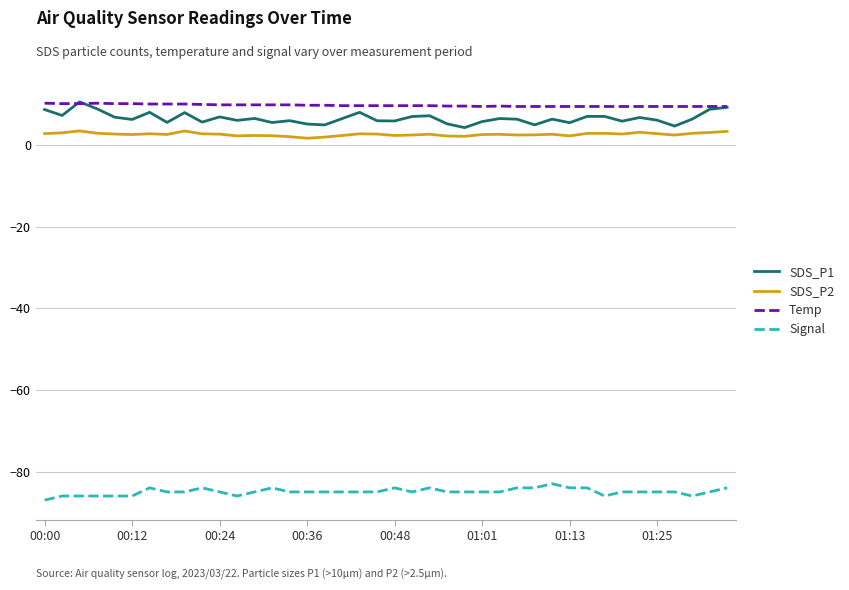

What is the difference between the maximum and second lowest values in the Signal series?

3.0